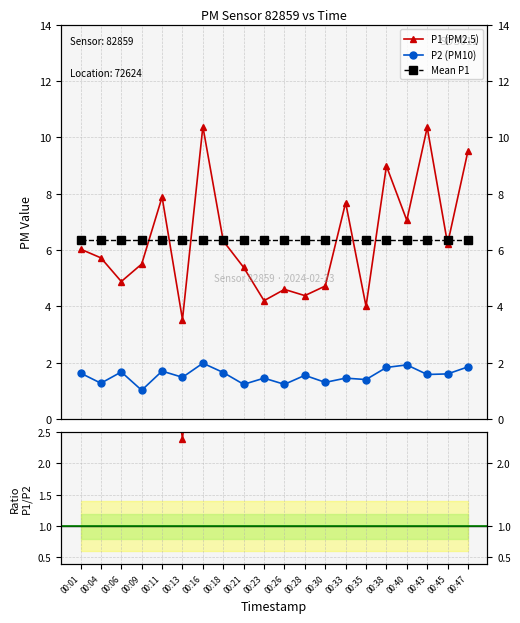

Which series has the widest spread of values?

P1 (PM2.5)